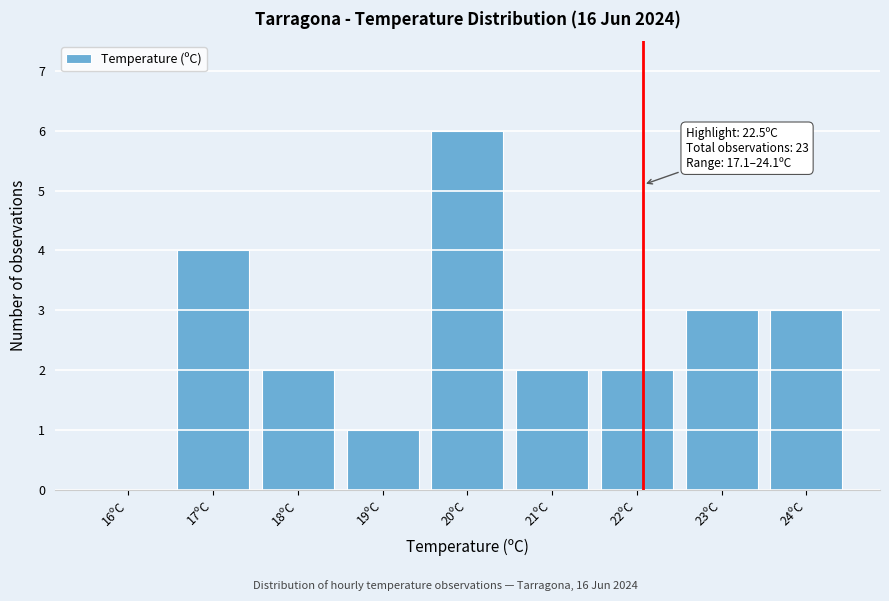

Reading left to right, list all the values displayed in this chart.

16ºC=0	17ºC=4	18ºC=2	19ºC=1	20ºC=6	21ºC=2	22ºC=2	23ºC=3	24ºC=3